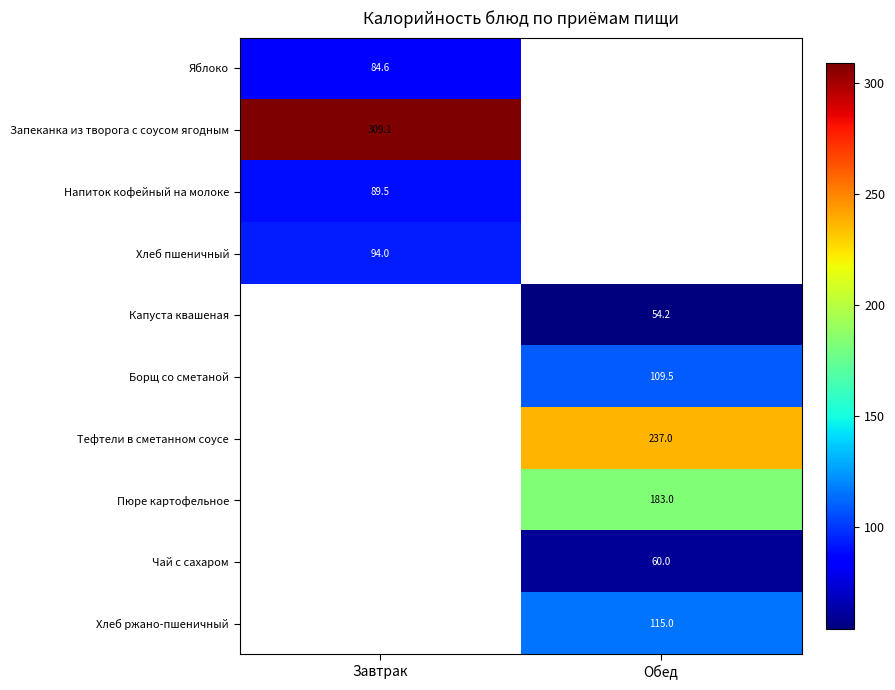

What is the difference between the highest and lowest values at Завтрак?

224.5